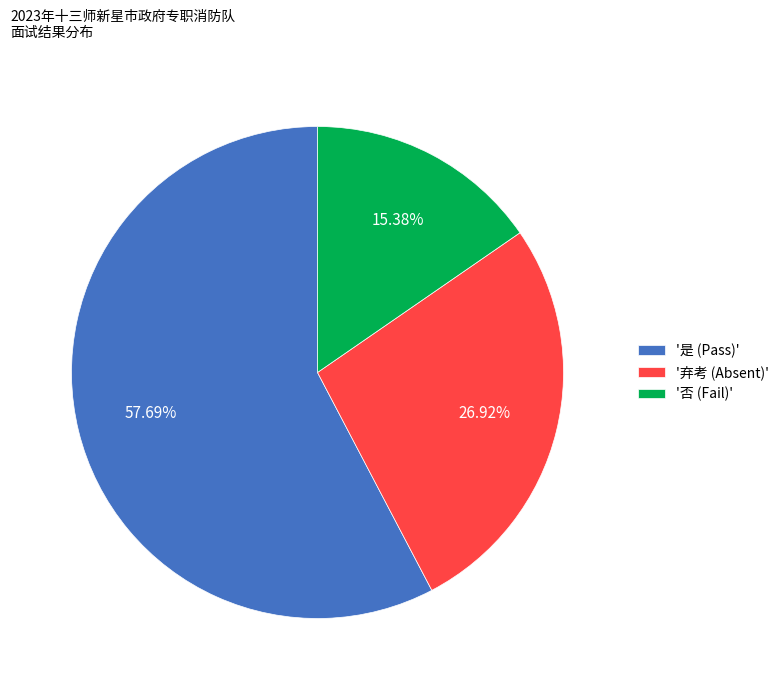

Which has a higher value, '是 (Pass)' or '否 (Fail)'?

'是 (Pass)'